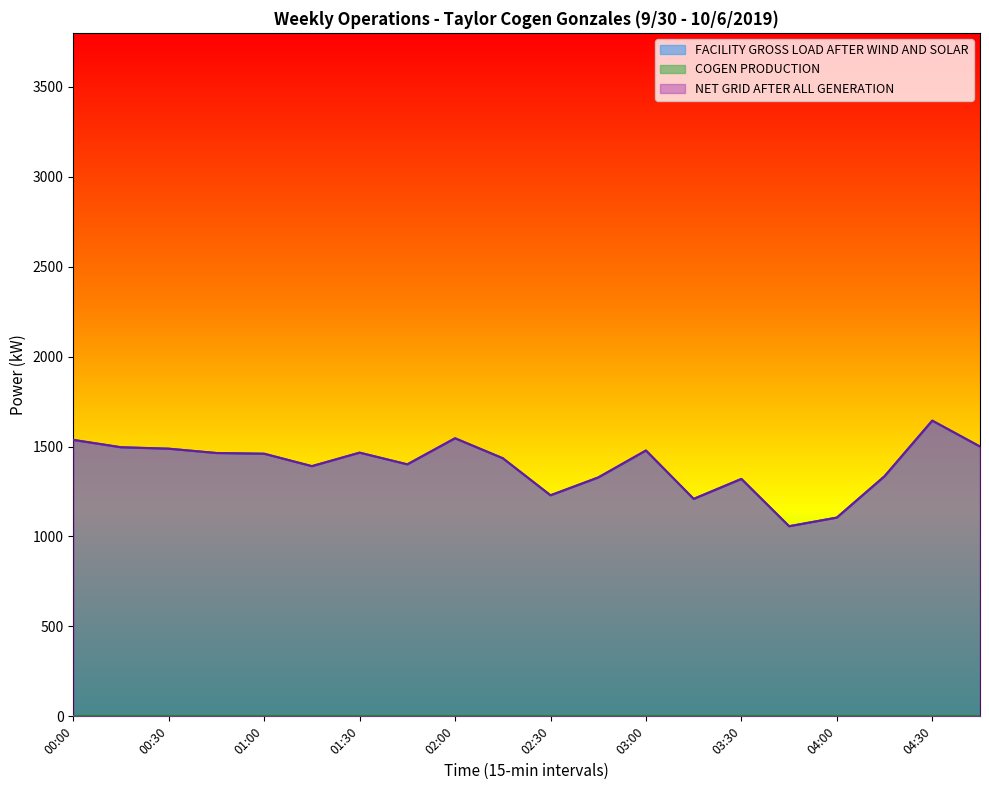

Does the chart display data point markers on the line(s)?

No